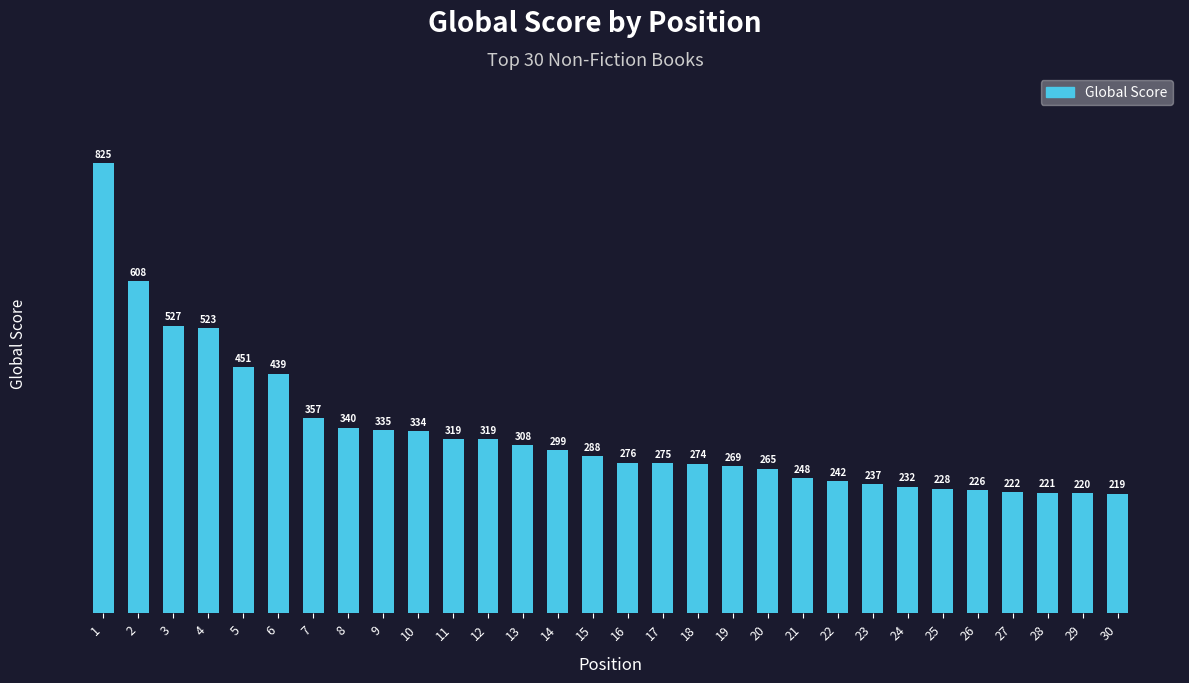

Count the number of categories in the chart.

30